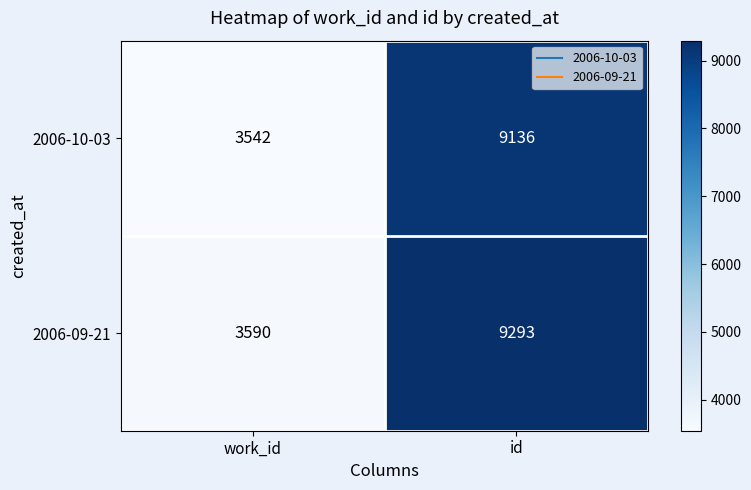

At which category is the sum across all series the highest?

id